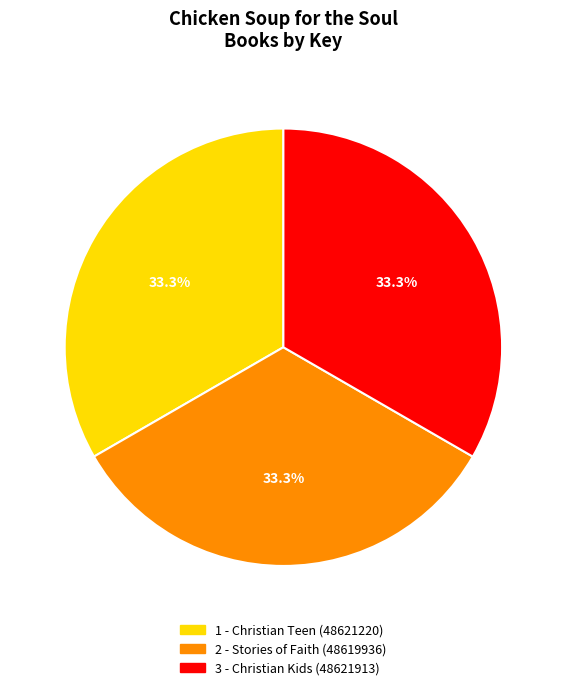

How many segments does this pie chart have?

3